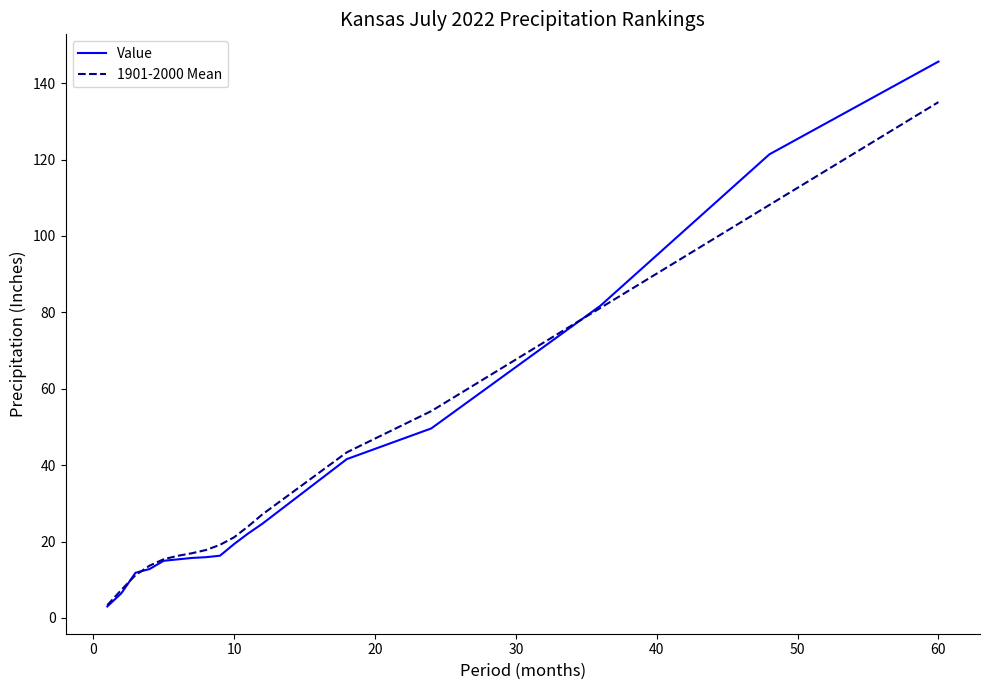

Which series has the widest spread of values?

Value